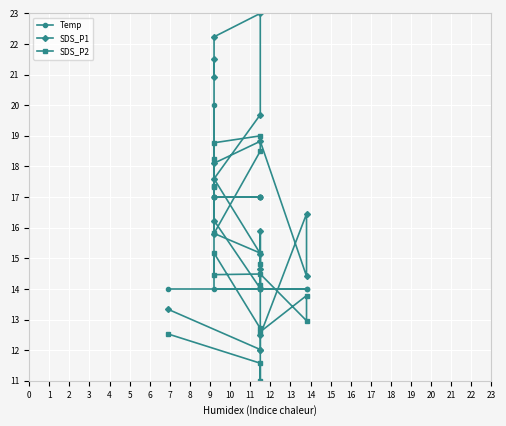

At which category is the sum across all series the highest?

4